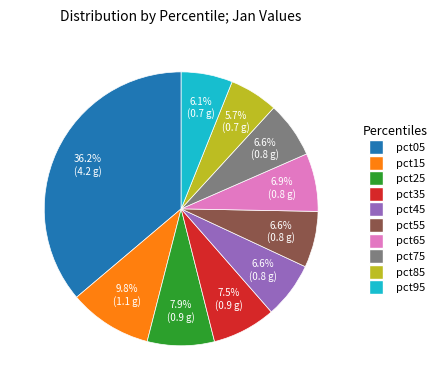

The pct45 slice represents 7% of the pie. True or false?

True